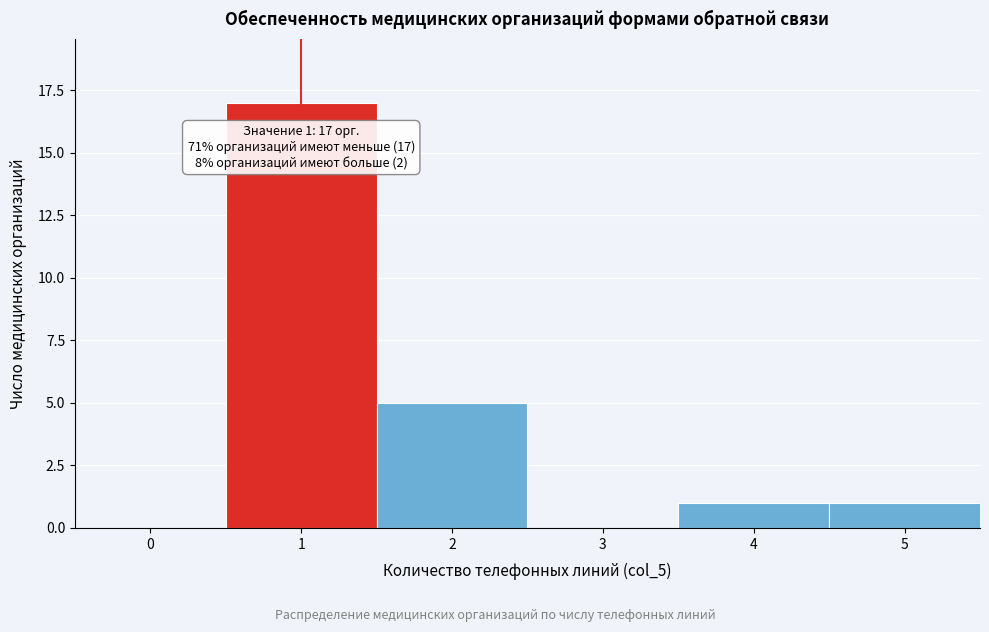

Reading right to left, extract all data points from this chart.

5=1	4=1	3=0	2=5	1=17	0=0